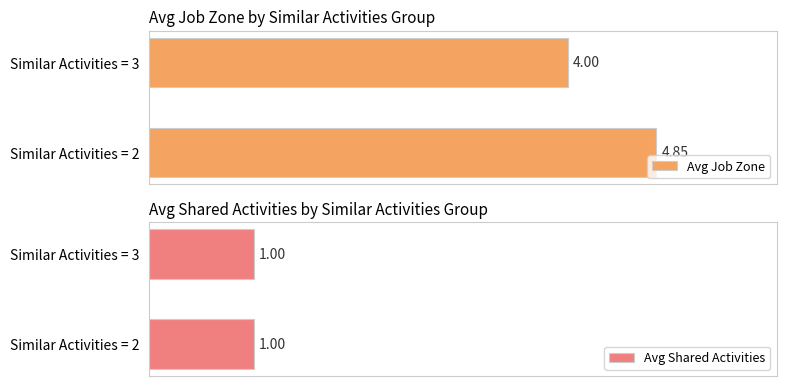

Is the value of Avg Job Zone at 0 greater than the value of Avg Shared Activities at 0?

Yes